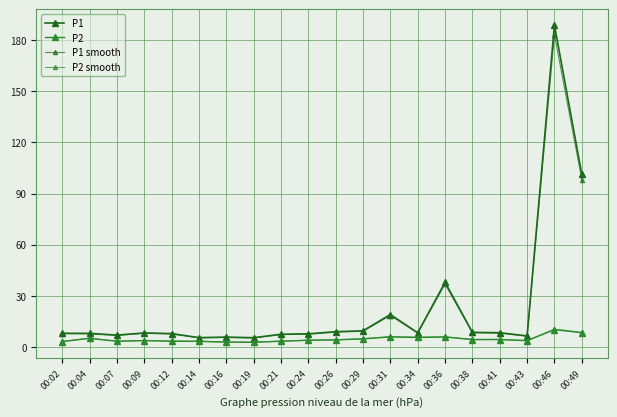

The value of P2 at 00:31 is 5.9. True or false?

True